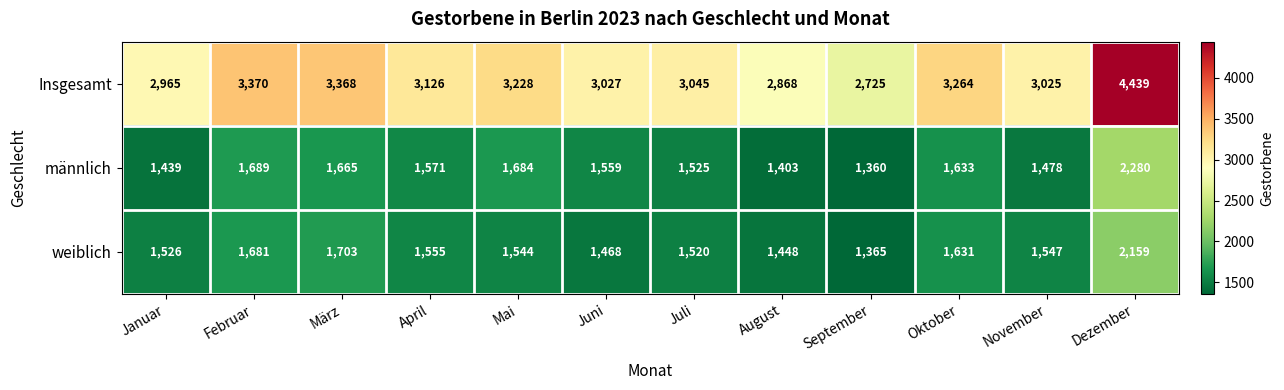

Rank the series by their maximum value, from lowest to highest.

weiblich, männlich, Insgesamt